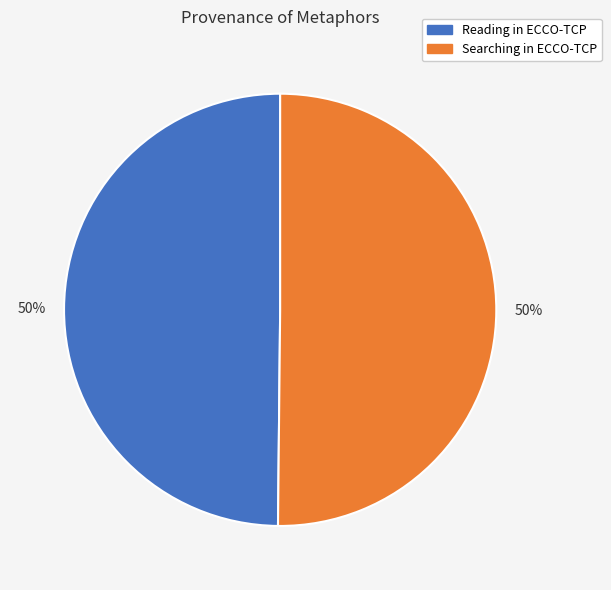

To the nearest percent, what percentage of the pie is Searching in ECCO-TCP?

50%